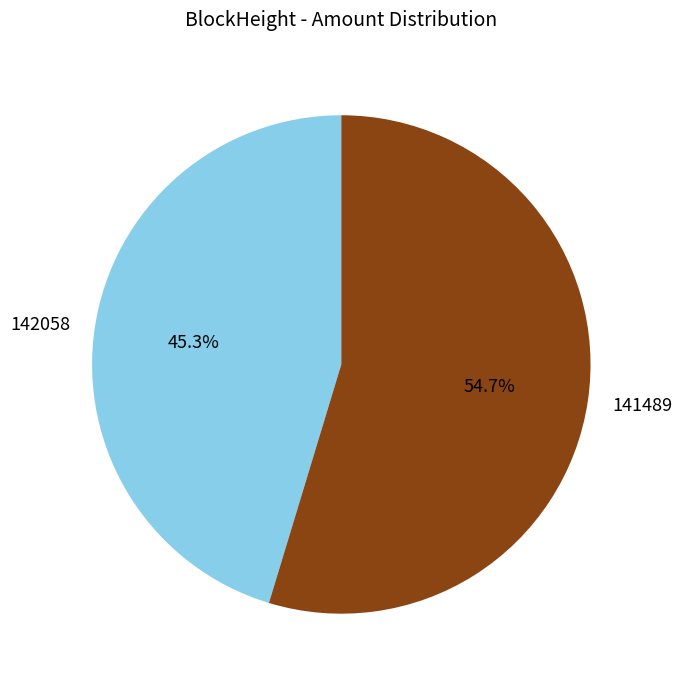

Does any single category account for the majority?

Yes